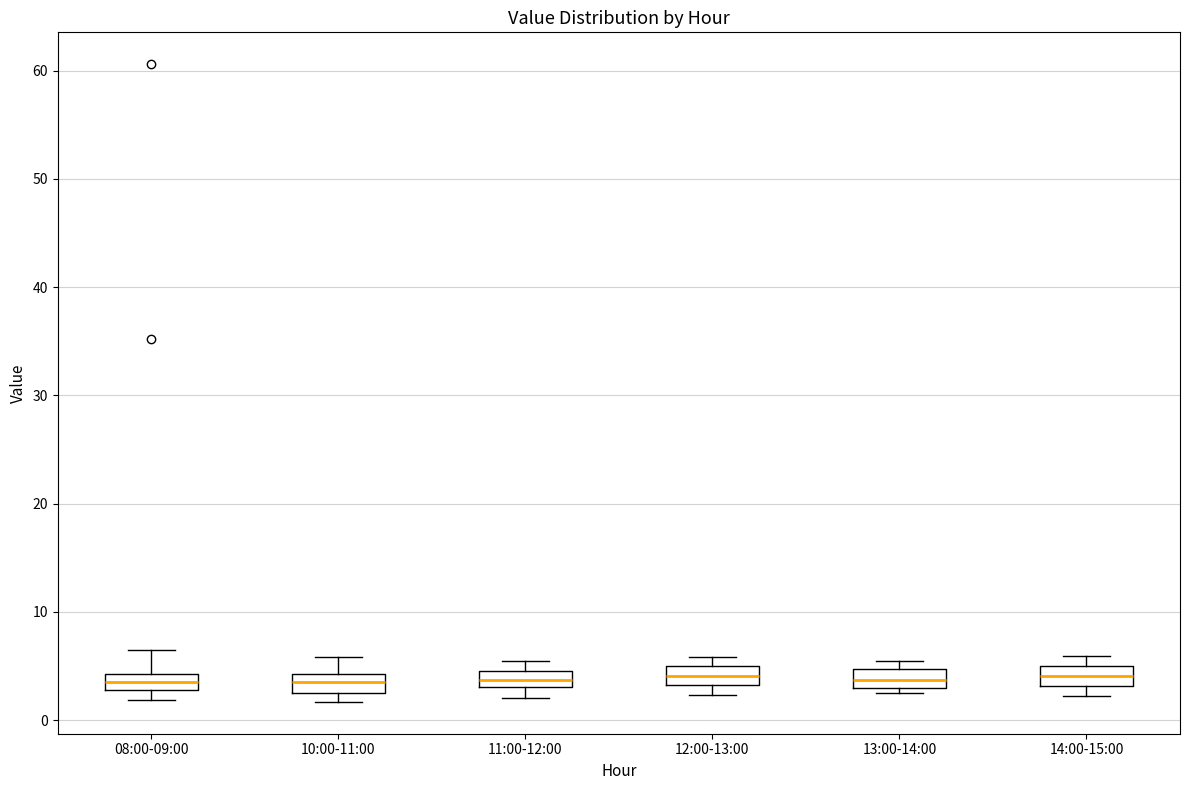

Where is the lower edge of the box for 08:00-09:00 on the y-axis? The values are not printed on the chart, so give them approximately, as read against the axis.

3